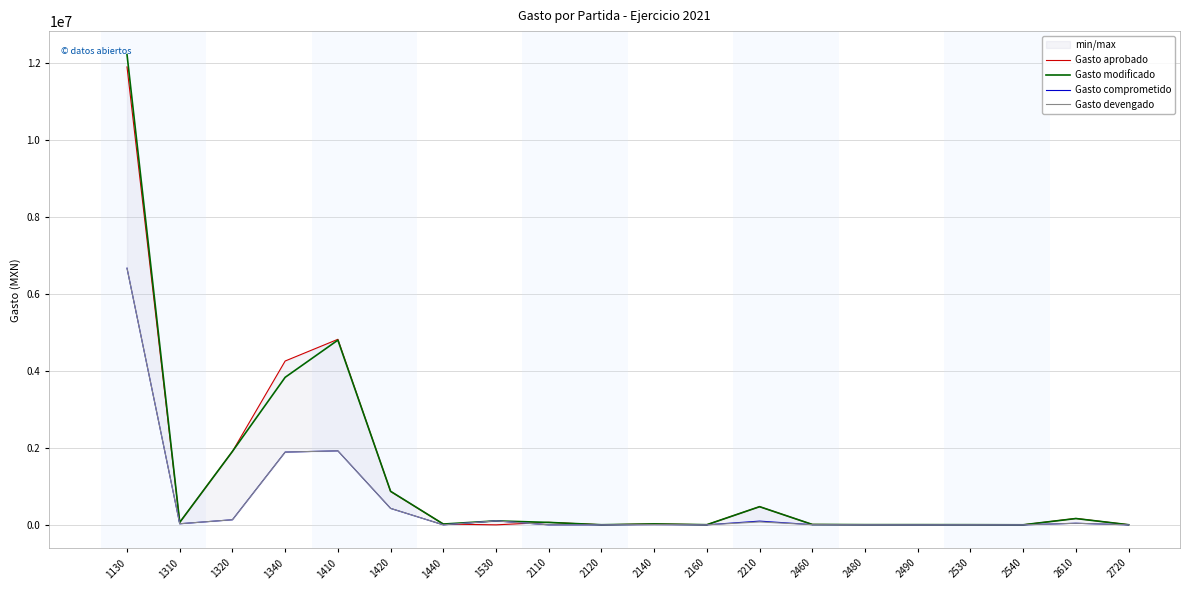

Reading left to right, list all the values displayed in this chart.

Gasto aprobado: 11902476.0	63480.0	1908885.0	4258189.0	4822054.0	867546.0	20500.0	0.0	64580.0	2400.0	22430.0	3500.0	472000.0	10000.0	5000.0	5000.0	4000.0	1000.0	166260.0	3000.0
Gasto modificado: 12221912.0	64164.0	1908885.0	3834200.9	4801320.2	871708.0	20500.0	102592.0	62960.0	2400.0	24050.0	3500.0	472000.0	10000.0	5000.0	5000.0	4000.0	1000.0	163688.8	2650.0
Gasto comprometido: 6670321.8	27922.5	132322.4	1891067.0	1923234.1	427521.9	0.0	102592.4	147.0	316.0	7088.4	889.0	96729.7	4579.2	2049.8	672.8	1678.0	0.0	41059.1	0.0
Gasto devengado: 6670321.8	27922.5	132322.4	1891067.0	1923234.1	427521.9	0.0	102592.4	147.0	316.0	7088.4	889.0	76145.7	4579.2	2049.8	672.8	1678.0	0.0	41059.1	0.0